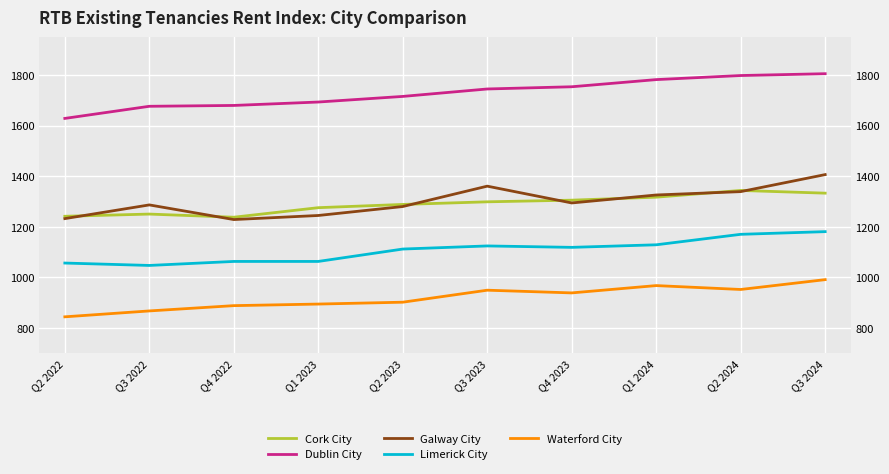

How many lines are shown in the chart?

5